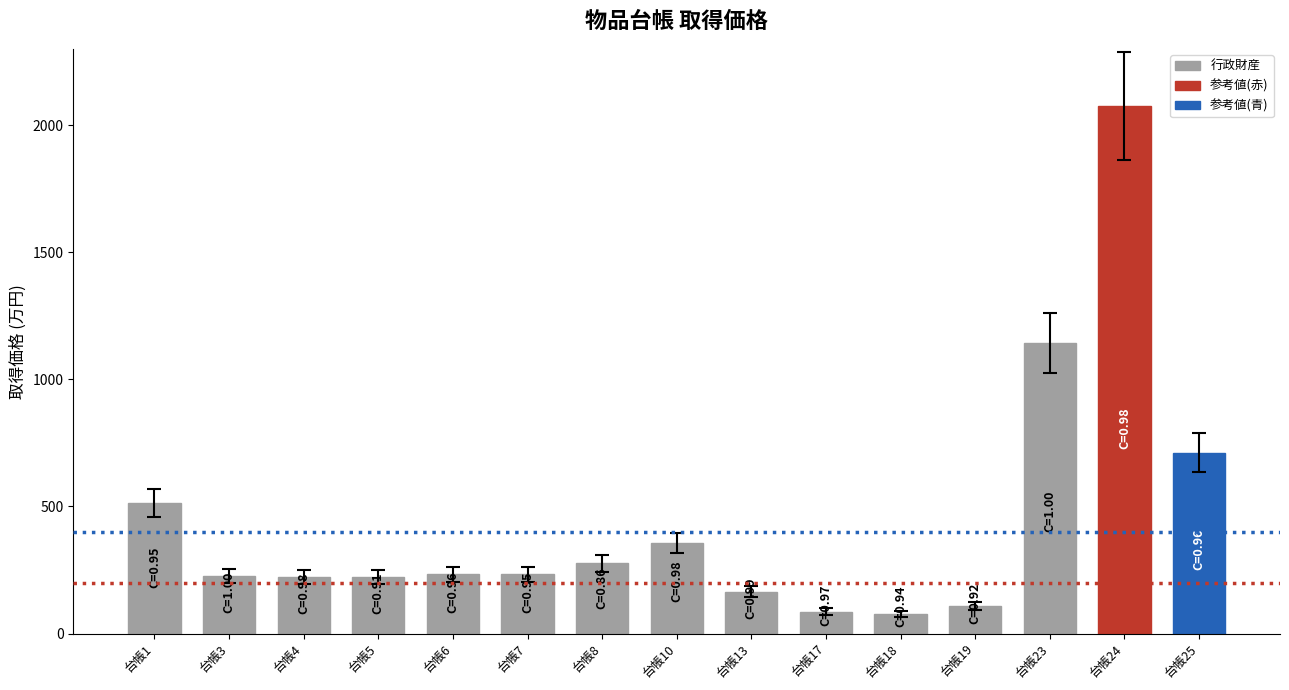

Between 台帳1 and 台帳3, which is larger?

台帳1